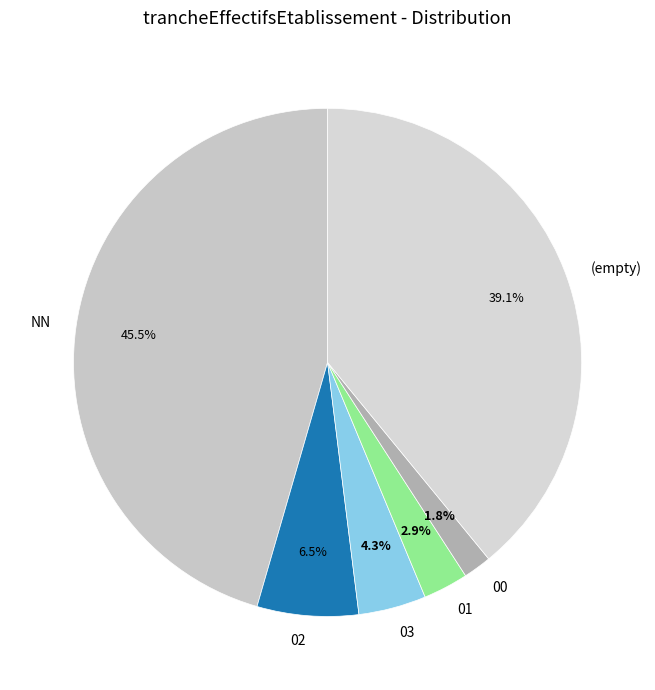

What is the smallest slice in the pie chart?

00